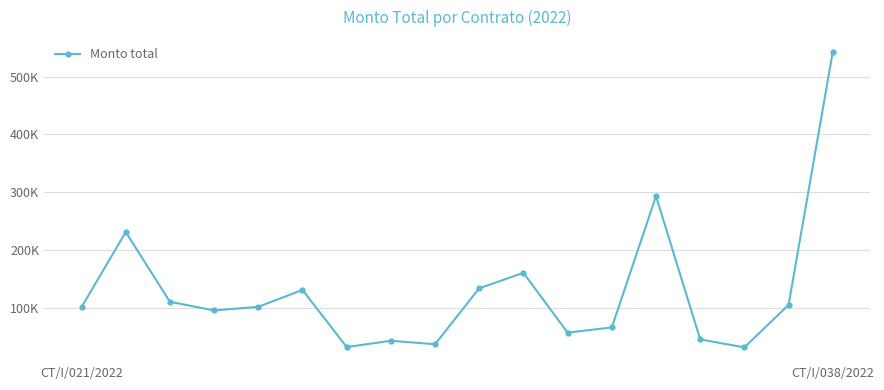

Is this an area chart (filled region under the line)?

No